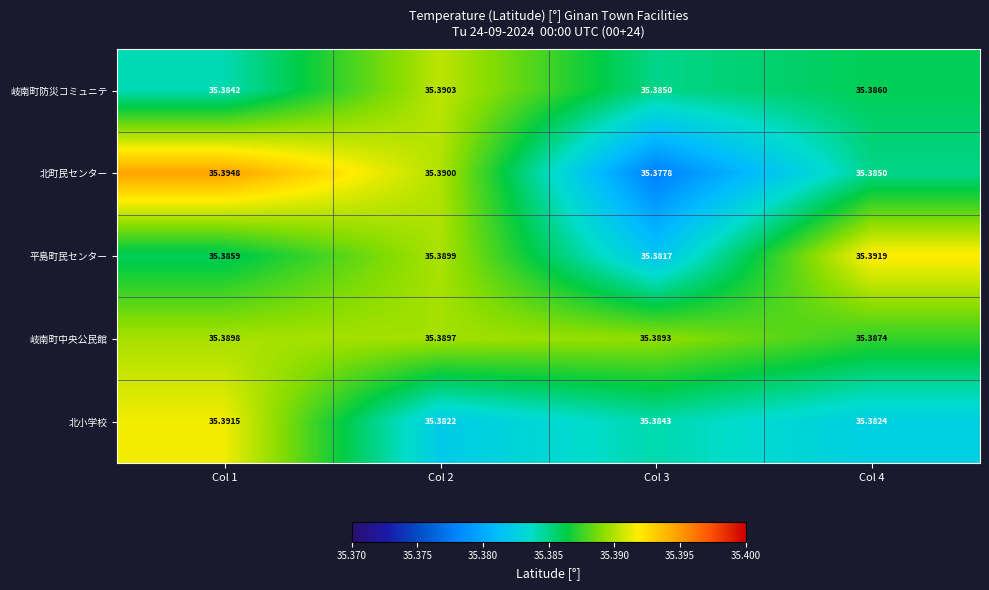

Between Col 2 and Col 3, which series saw the biggest shift?

北町民センター